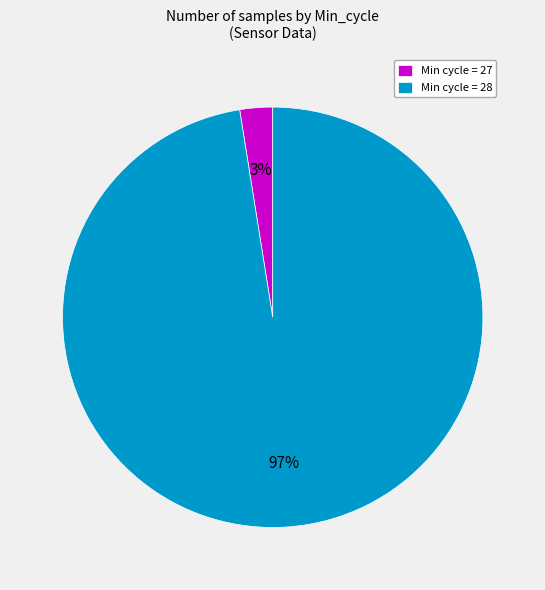

Which category has the smallest portion of the pie?

Min cycle = 27